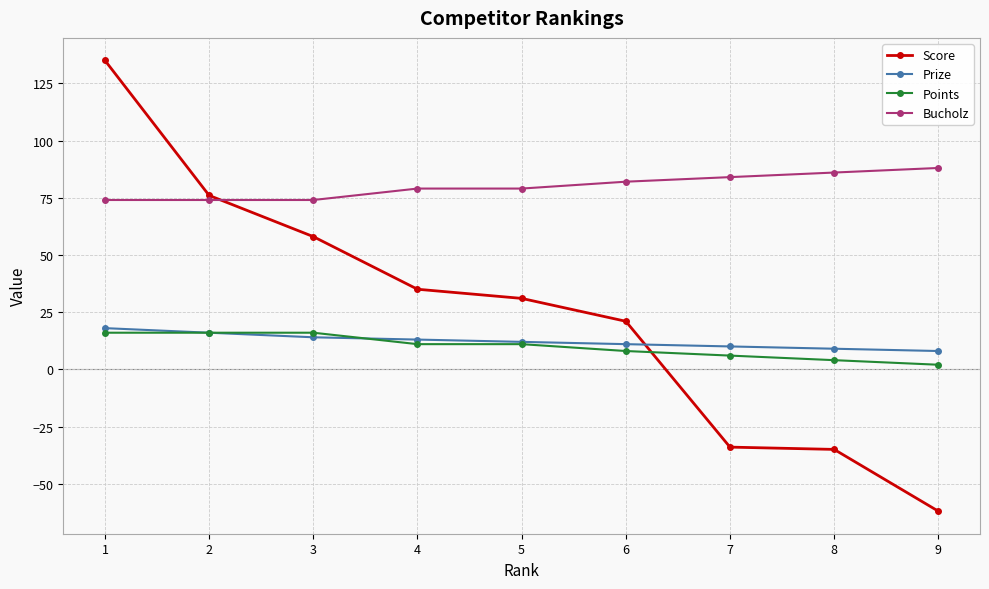

What is the value of the Points point at the 2nd from the left?

16